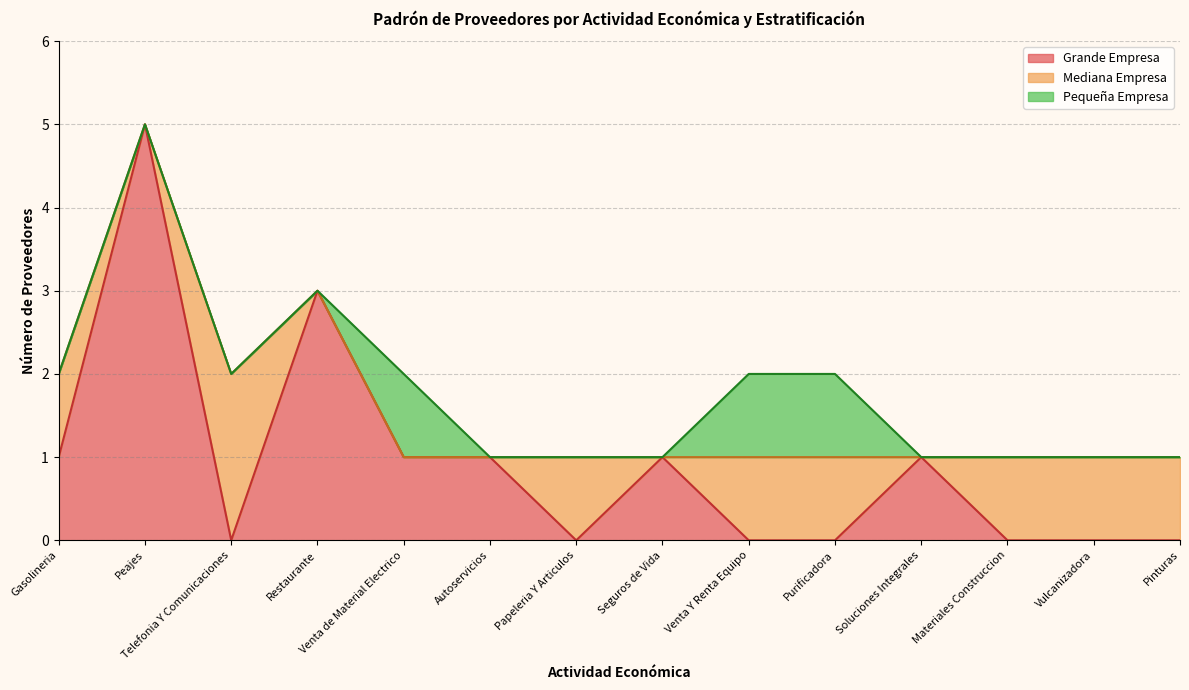

At values_grande, list the series in order from smallest to largest.

values_pequeña, values_grande, values_mediana